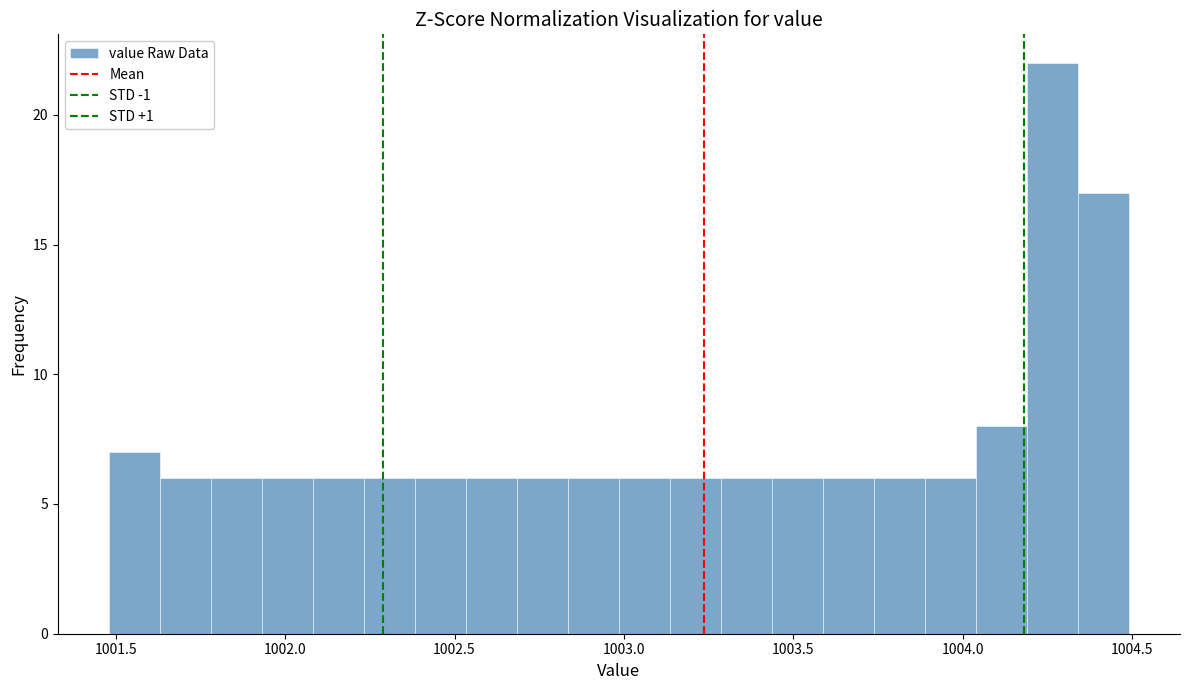

Around what value on the x-axis is the tallest bar? Give the approximate position of its centre, as read against the axis.

1004.25